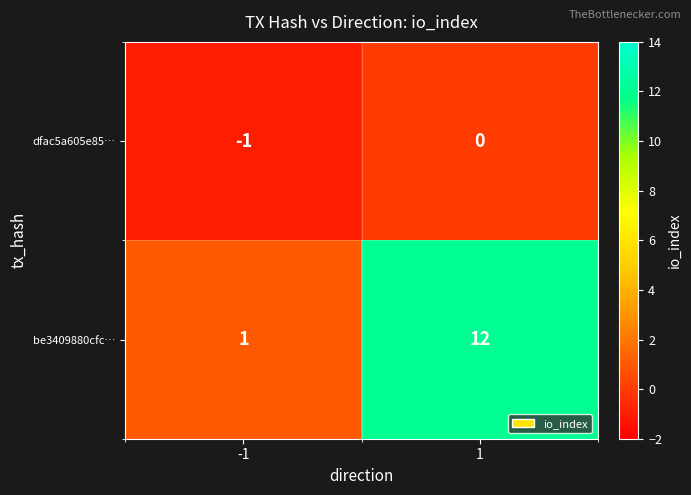

Between -1 and 1, which series saw the biggest shift?

be3409880cfc…